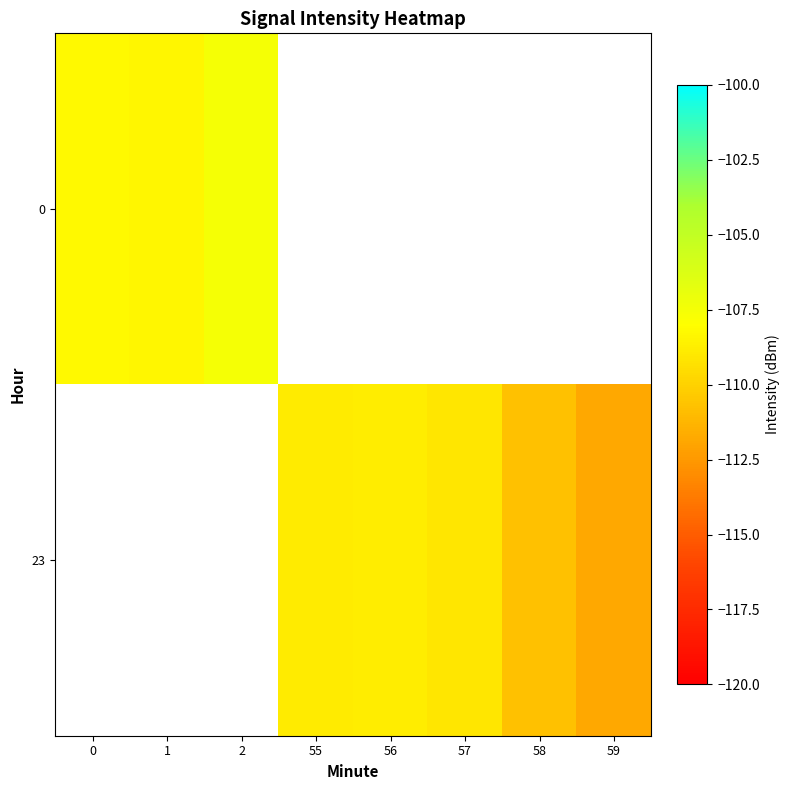

What value does the row_1 series have at 58?

-110.7